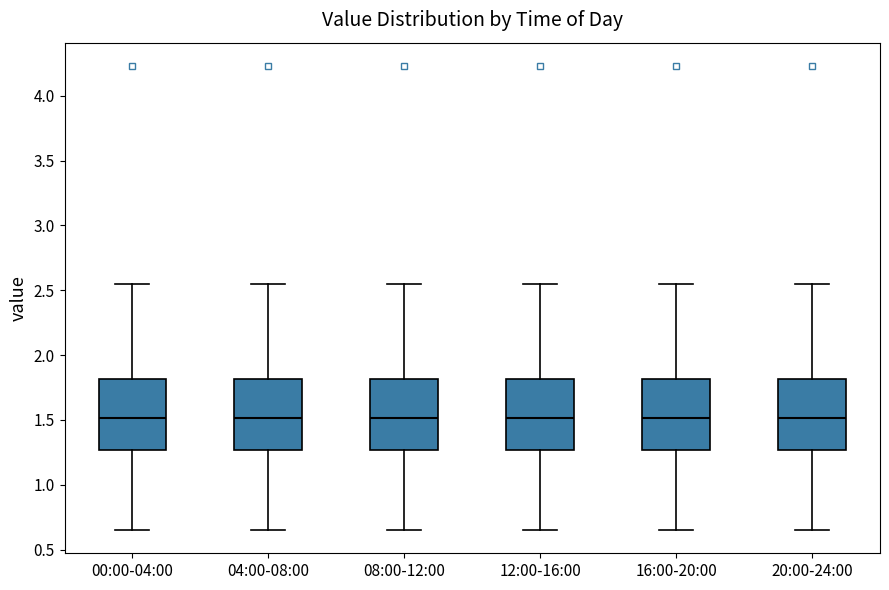

Reading left to right, transcribe this box plot: for each box, give where its median line is, the range the box spans, and where its two whiskers end, as read against the y-axis. The values are not printed on the chart, so give them approximately, as read against the axis.

00:00-04:00: median 1.50, box 1.25 to 1.80, whiskers 0.65 to 2.55
04:00-08:00: median 1.50, box 1.25 to 1.80, whiskers 0.65 to 2.55
08:00-12:00: median 1.50, box 1.25 to 1.80, whiskers 0.65 to 2.55
12:00-16:00: median 1.50, box 1.25 to 1.80, whiskers 0.65 to 2.55
16:00-20:00: median 1.50, box 1.25 to 1.80, whiskers 0.65 to 2.55
20:00-24:00: median 1.50, box 1.25 to 1.80, whiskers 0.65 to 2.55